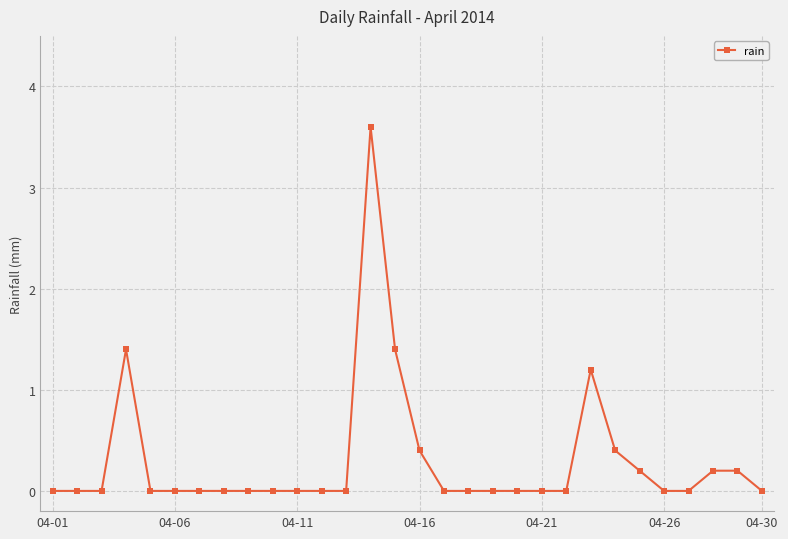

What is the difference between the maximum and minimum values?

3.6